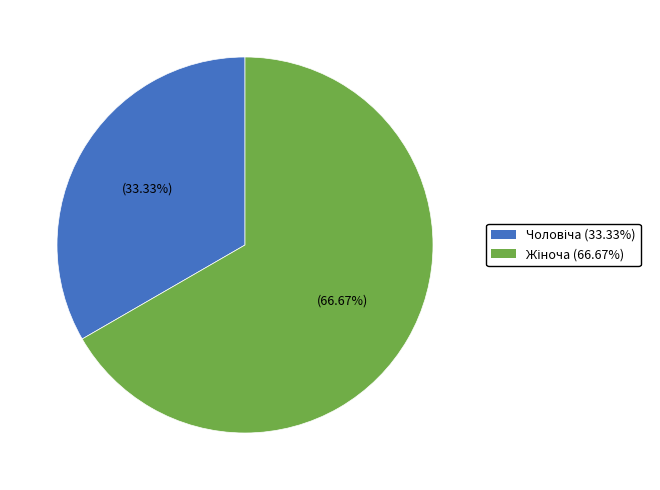

Is there any slice that represents more than half of the pie?

Yes